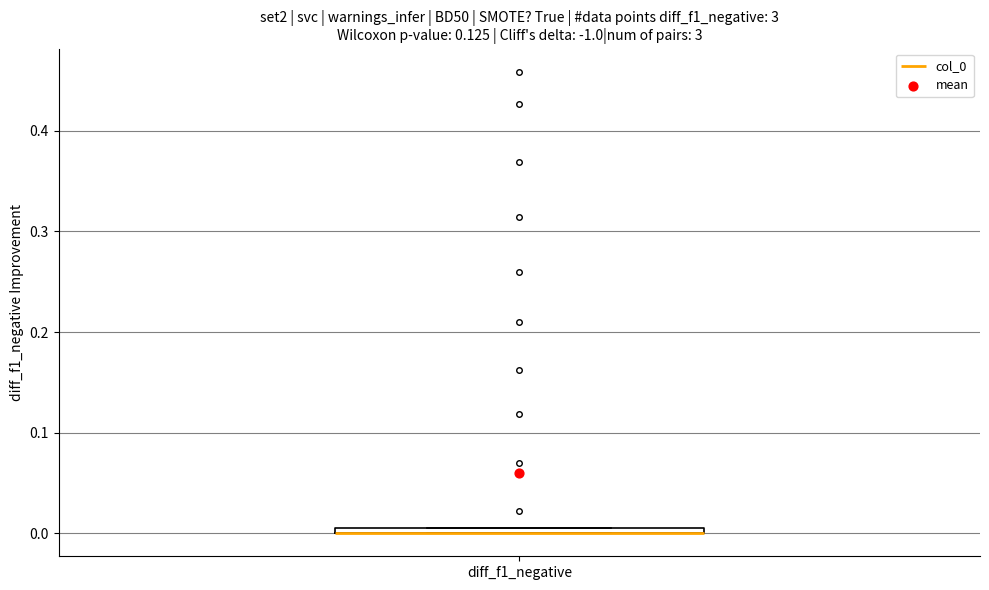

Where is the upper edge of the box for diff_f1_negative on the y-axis? The values are not printed on the chart, so give them approximately, as read against the axis.

0.01